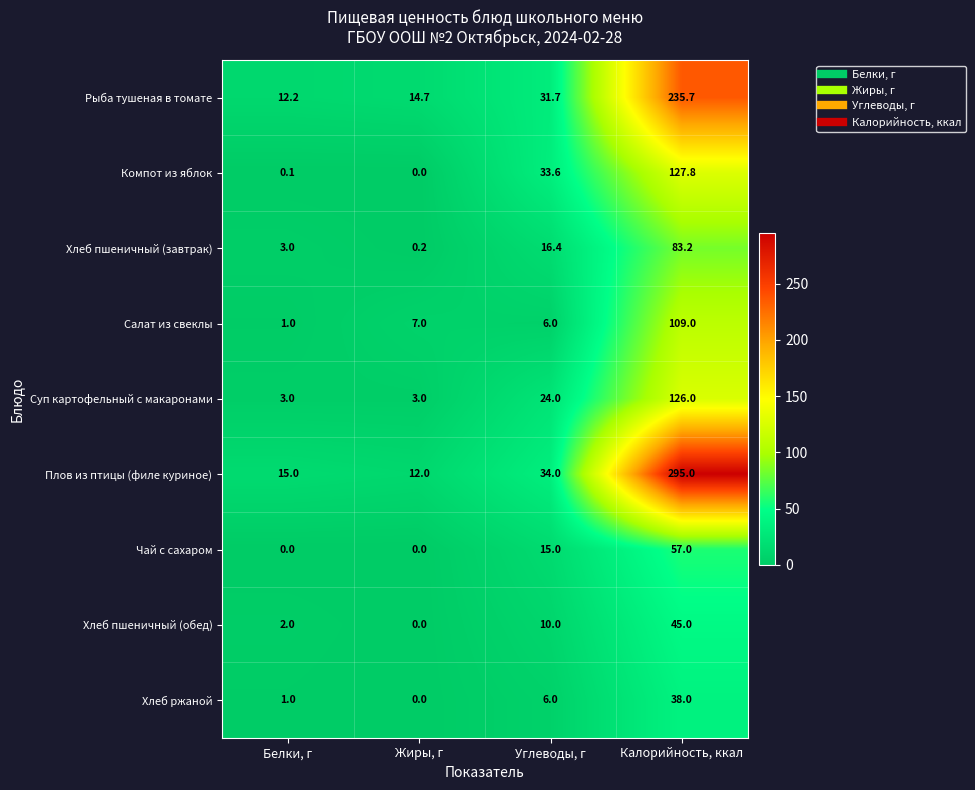

Which series has the largest total across all categories?

Плов из птицы (филе куриное)